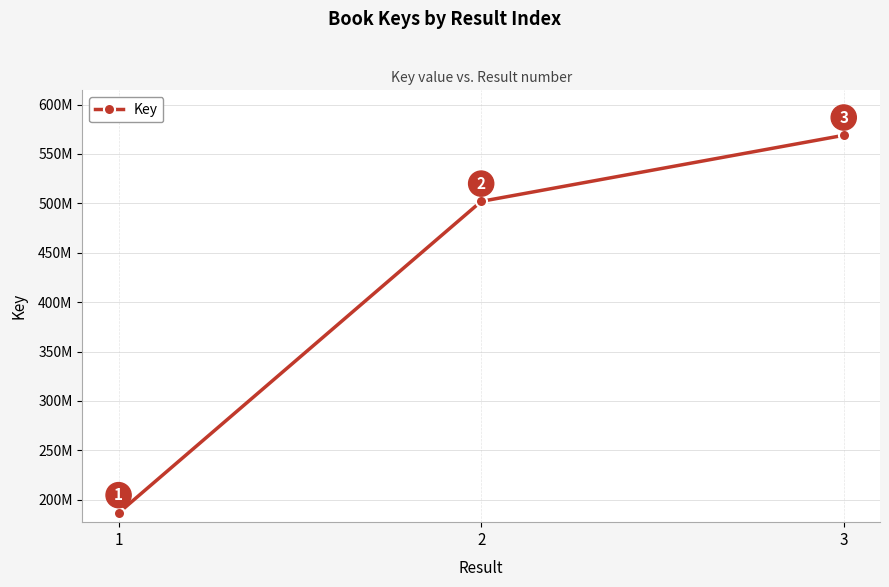

At which label is the value closest to 377787784?

2